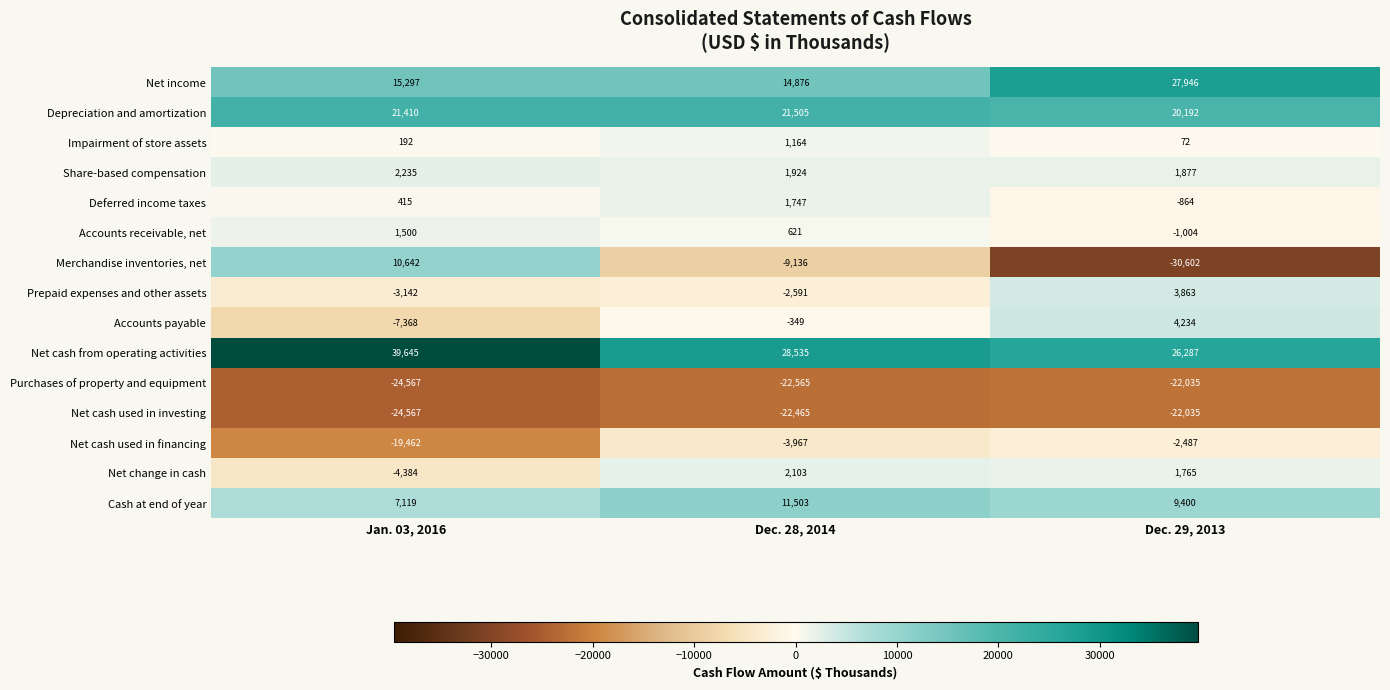

What is the smallest value displayed?

-30602